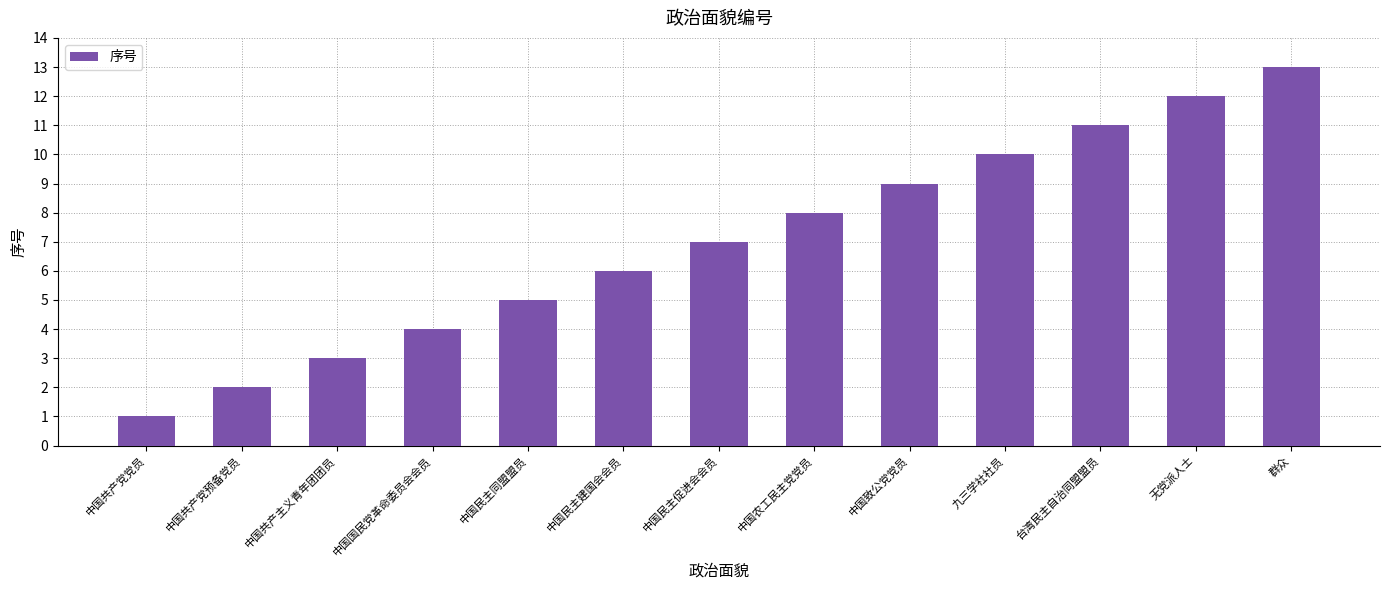

List the labels in order of value, smallest first.

中国共产党党员, 中国共产党预备党员, 中国共产主义青年团团员, 中国国民党革命委员会会员, 中国民主同盟盟员, 中国民主建国会会员, 中国民主促进会会员, 中国农工民主党党员, 中国致公党党员, 九三学社社员, 台湾民主自治同盟盟员, 无党派人士, 群众